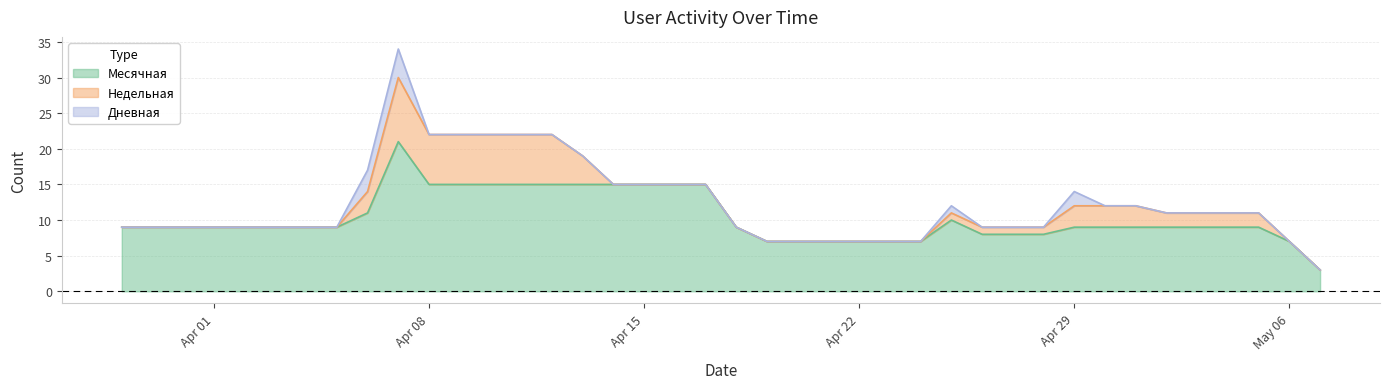

What is the maximum value for Месячная?

21